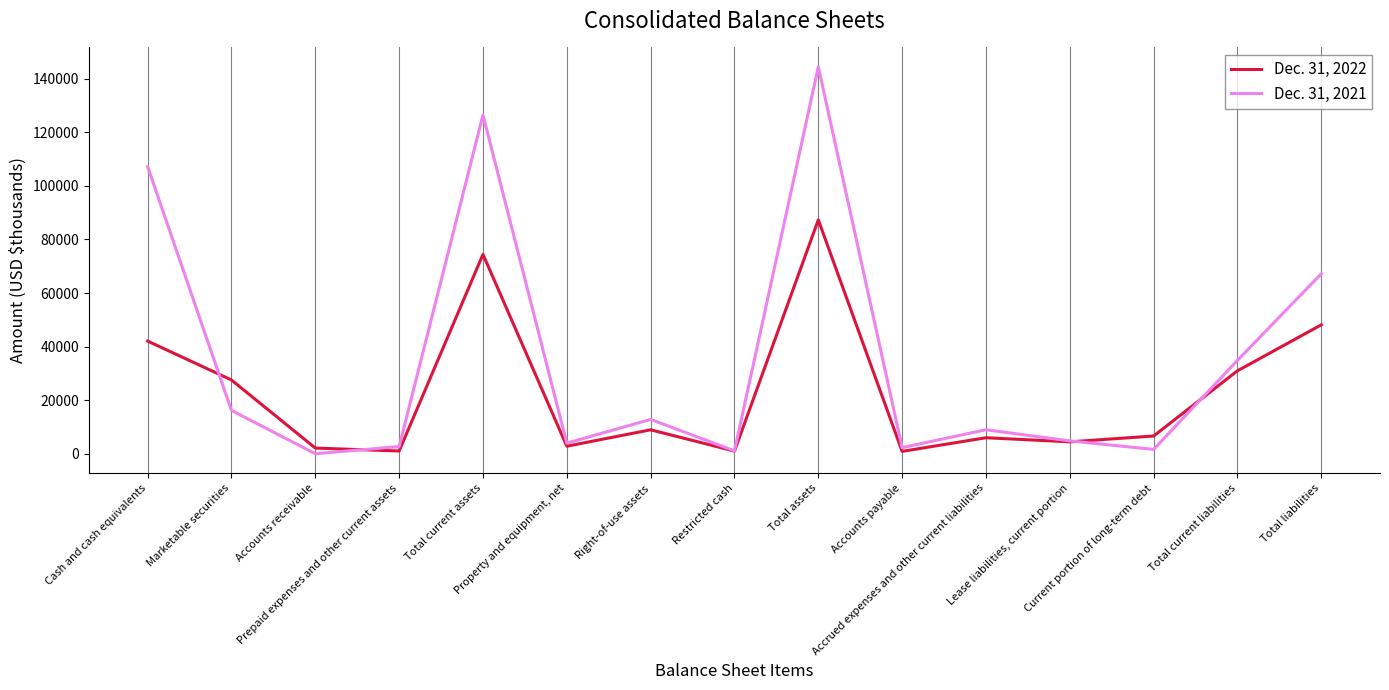

List the labels in order of Dec. 31, 2022 value, largest first.

Total assets, Total current assets, Total liabilities, Cash and cash equivalents, Total current liabilities, Marketable securities, Right-of-use assets, Current portion of long-term debt, Accrued expenses and other current liabilities, Lease liabilities, current portion, Property and equipment, net, Accounts receivable, Prepaid expenses and other current assets, Restricted cash, Accounts payable